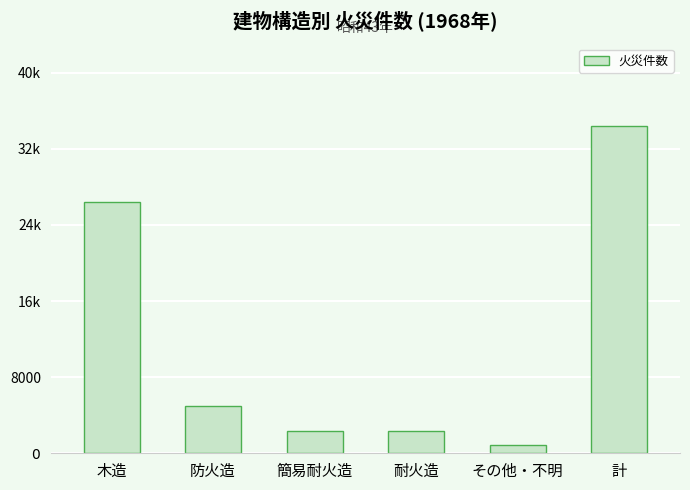

Reading left to right, extract all data points from this chart.

26399	4933	2307	2292	829	34453